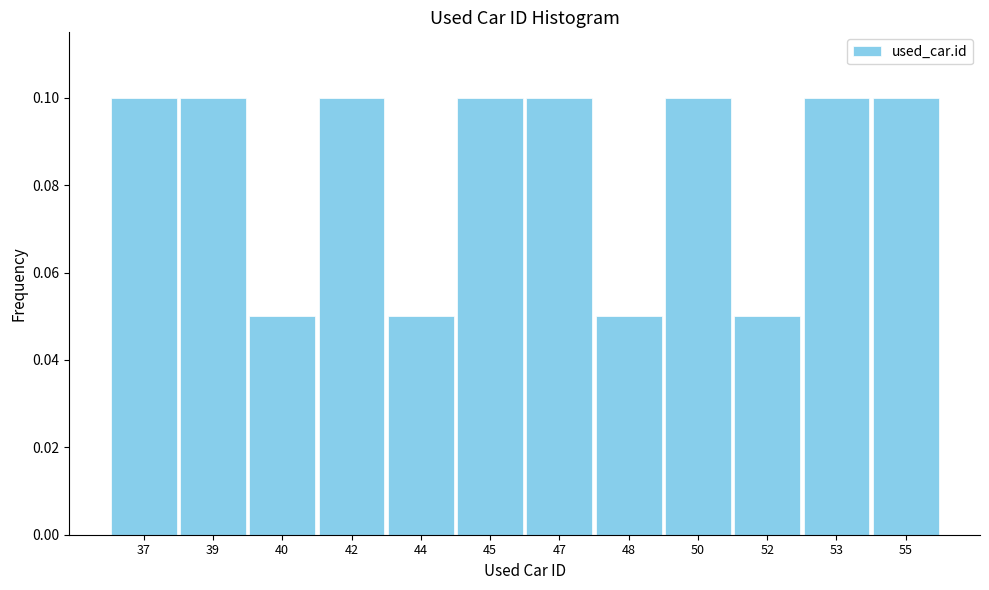

Between 52 and 45, which is larger?

45